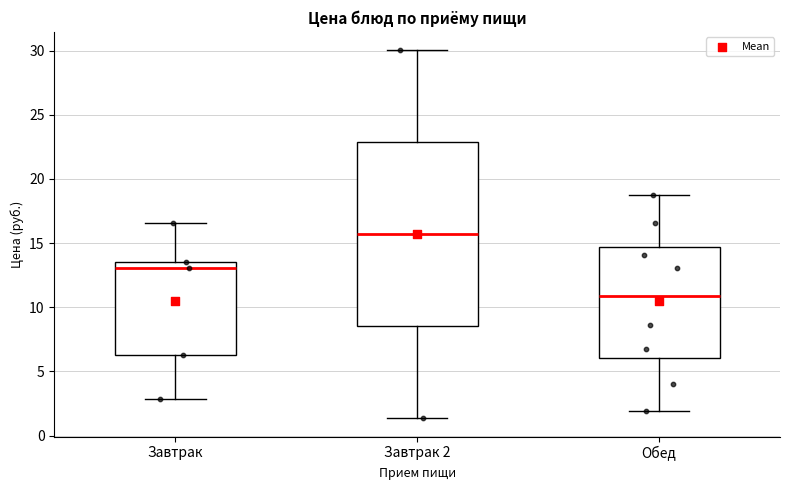

Which box's median line is the lowest?

Обед